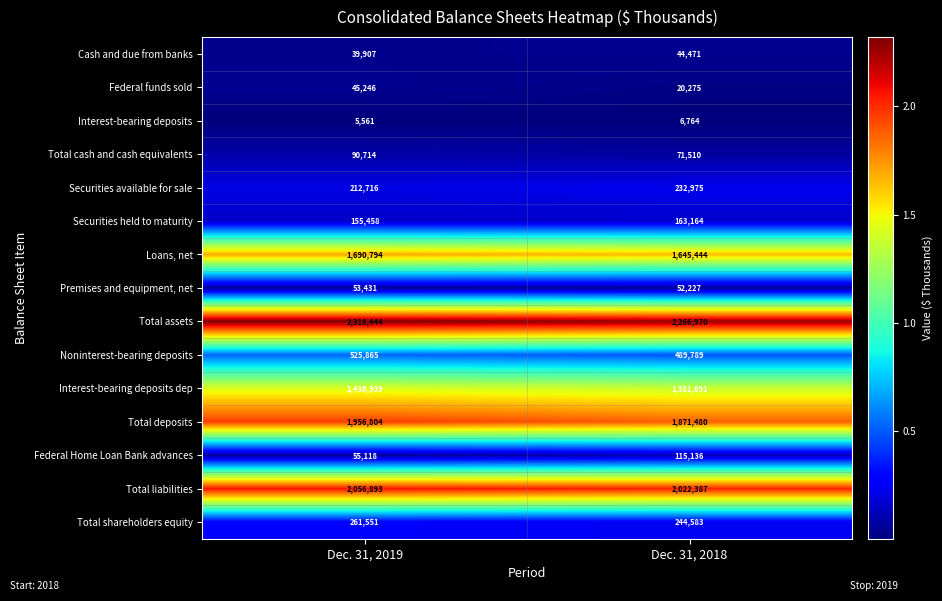

What is the total value across all series at Dec. 31, 2019?

10899441